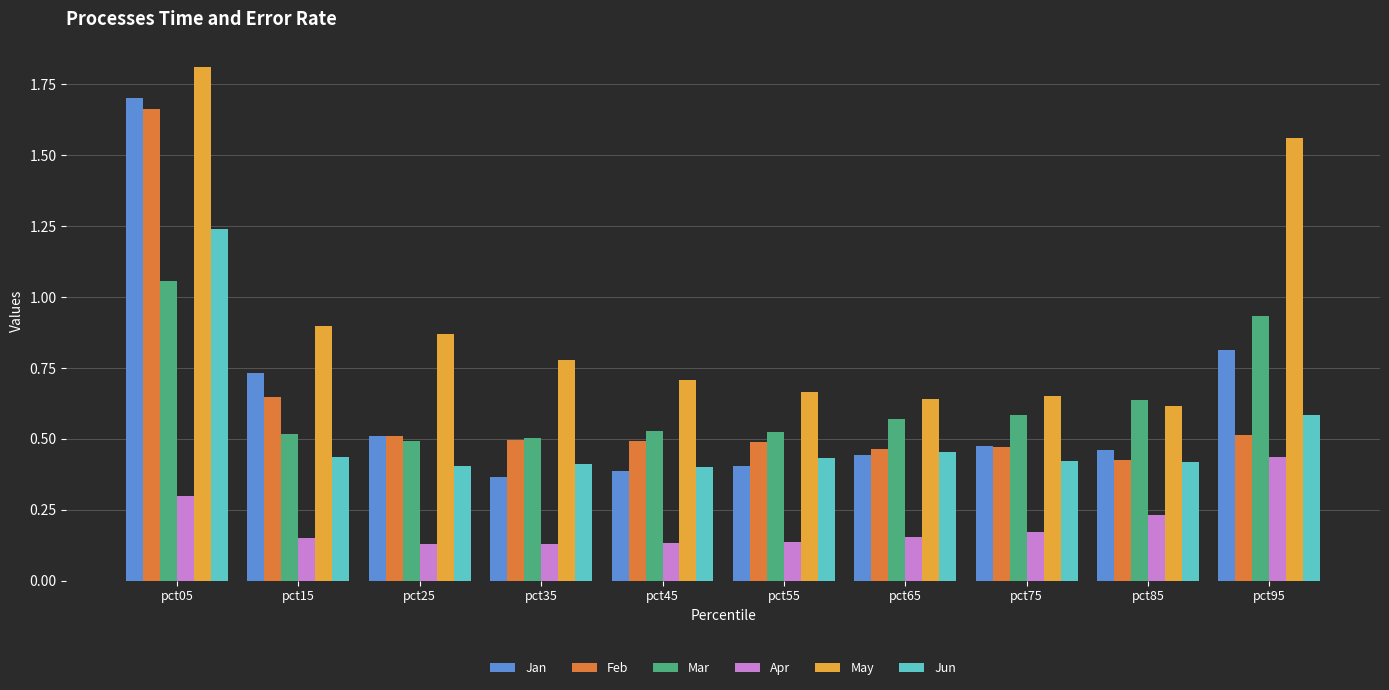

Which series has the largest range (max minus min)?

Jan